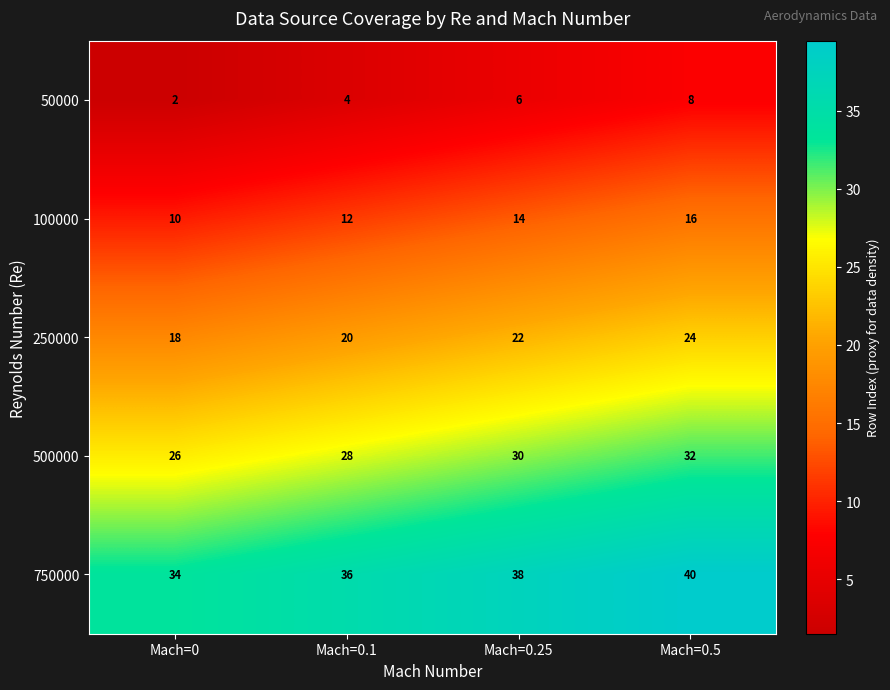

How many series are shown in this chart?

5